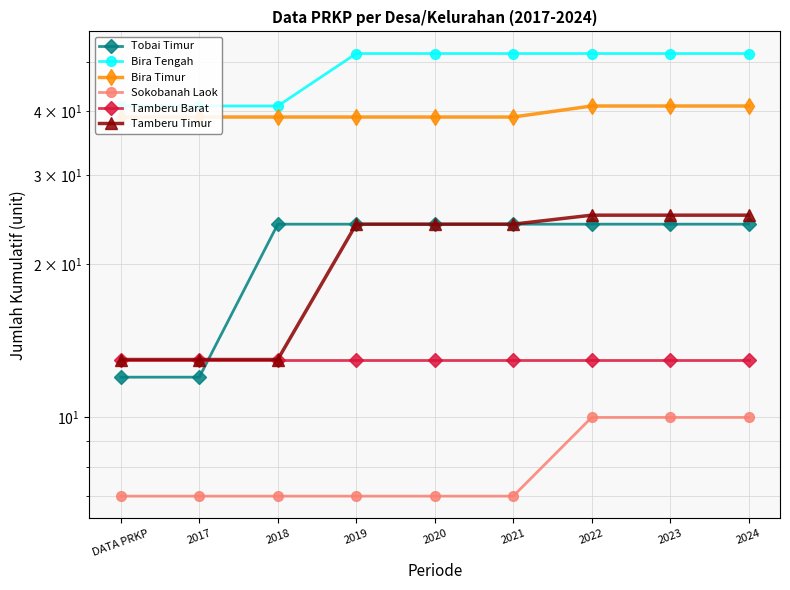

What is the difference between the maximum and minimum values in the Bira Timur series?

2